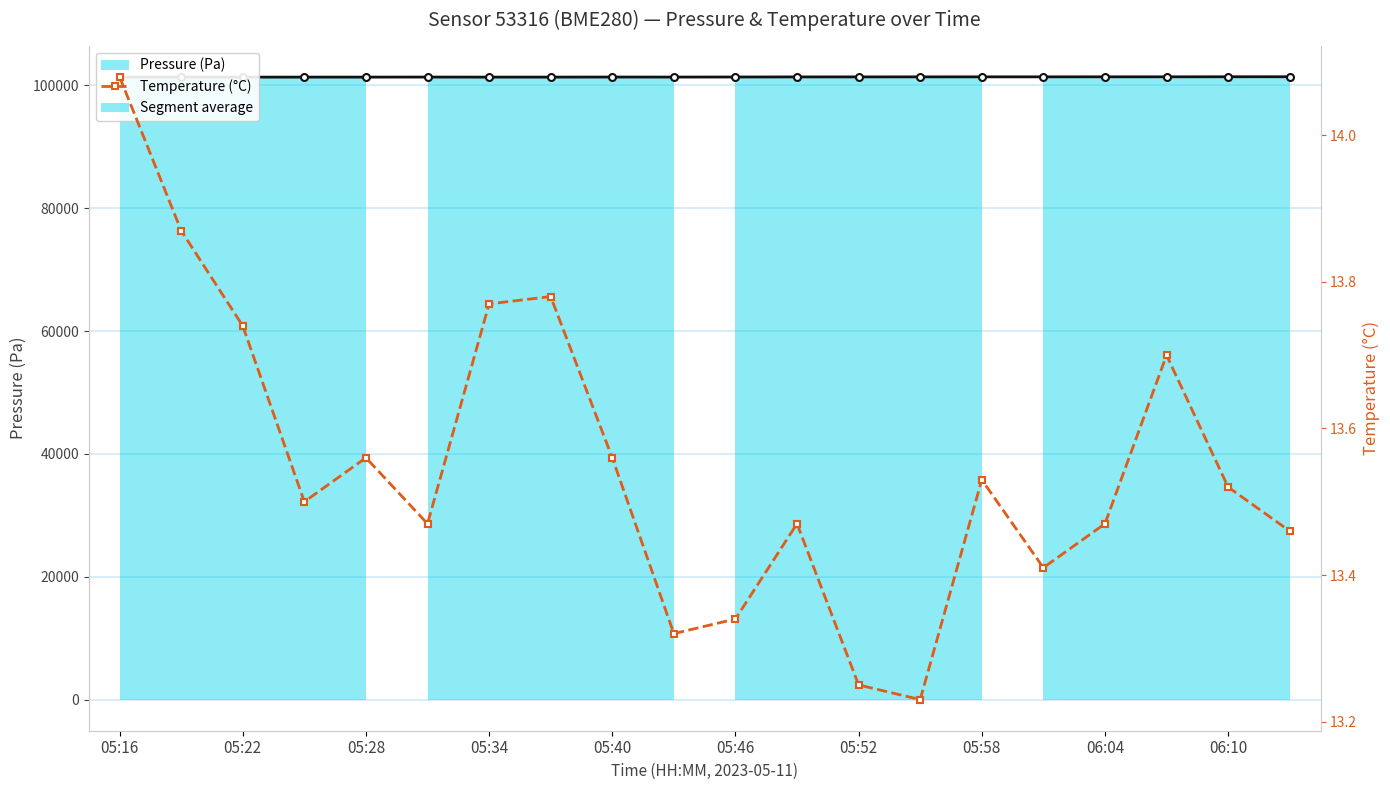

Rank the series at 15 from lowest to highest value.

Temperature (°C), Pressure (Pa)